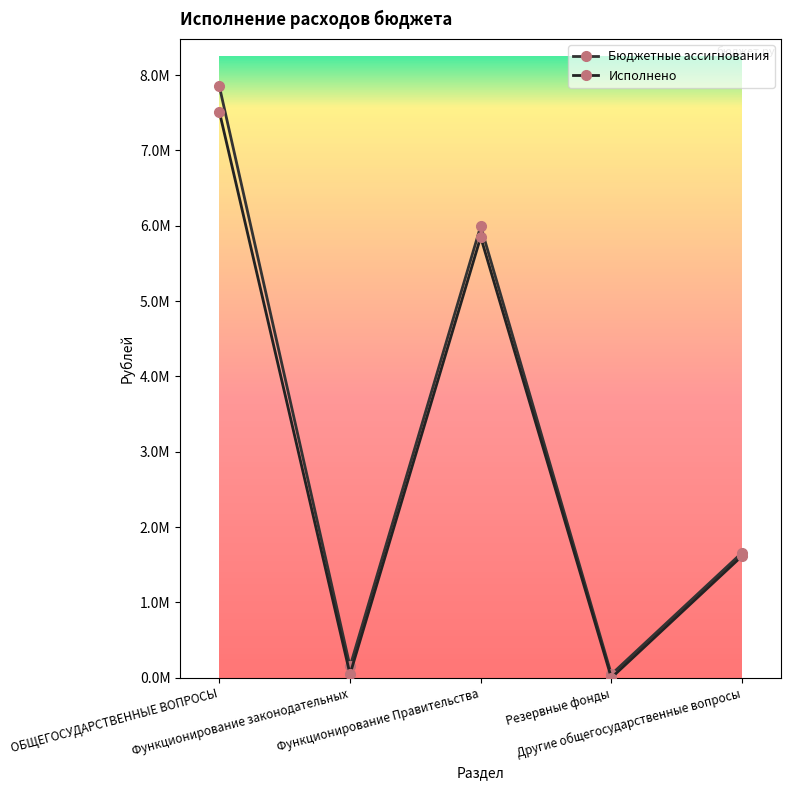

Reading left to right, list all the values displayed in this chart.

Бюджетные ассигнования: 7850547.5	150600.0	5994507.3	45000.0	1660440.3
Исполнено: 7514522.2	47670.0	5850018.6	0.0	1616833.6